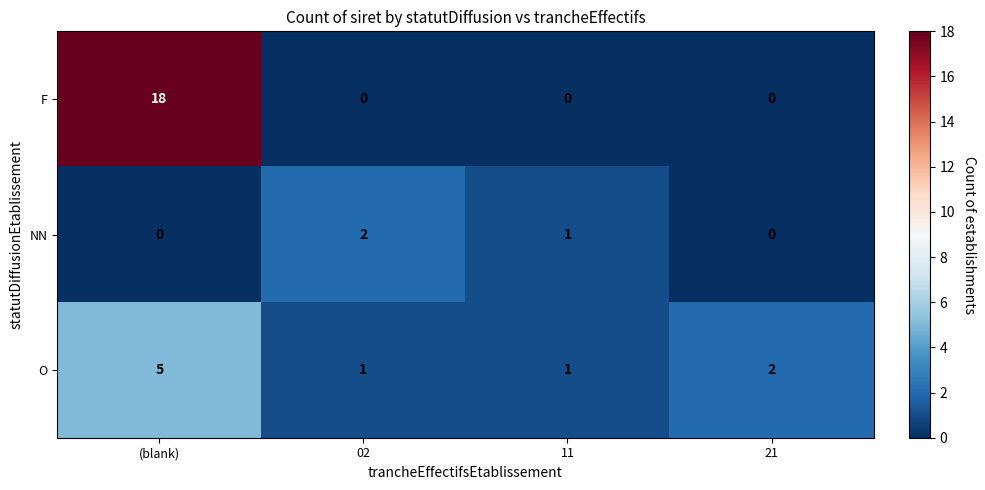

At how many categories does at least one series exceed 6?

1